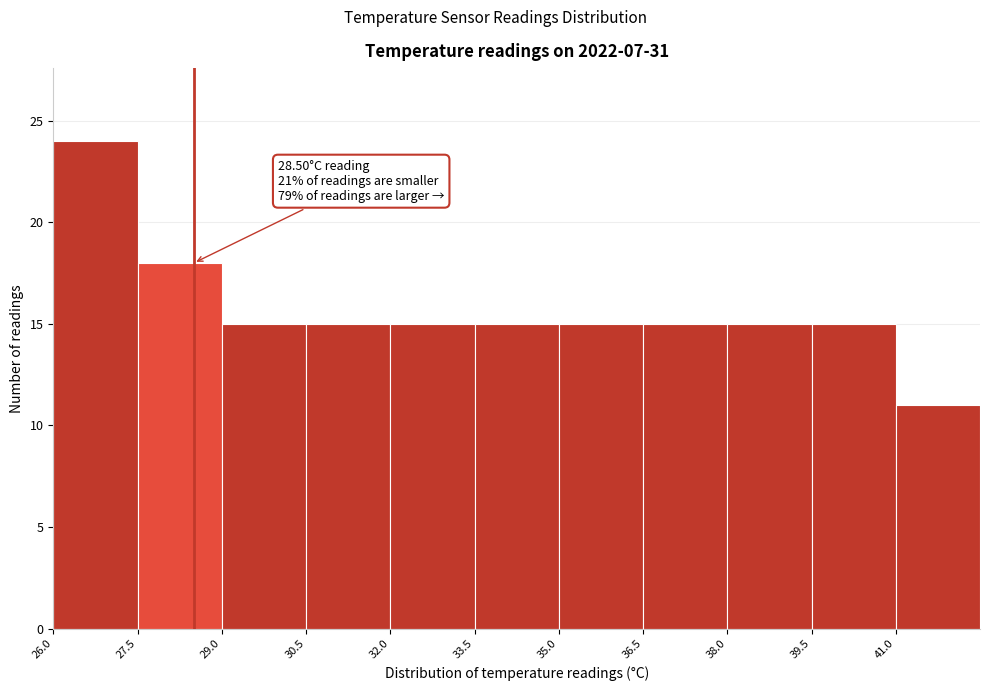

Which range on the x-axis has the tallest bar?

26.0 to 27.5